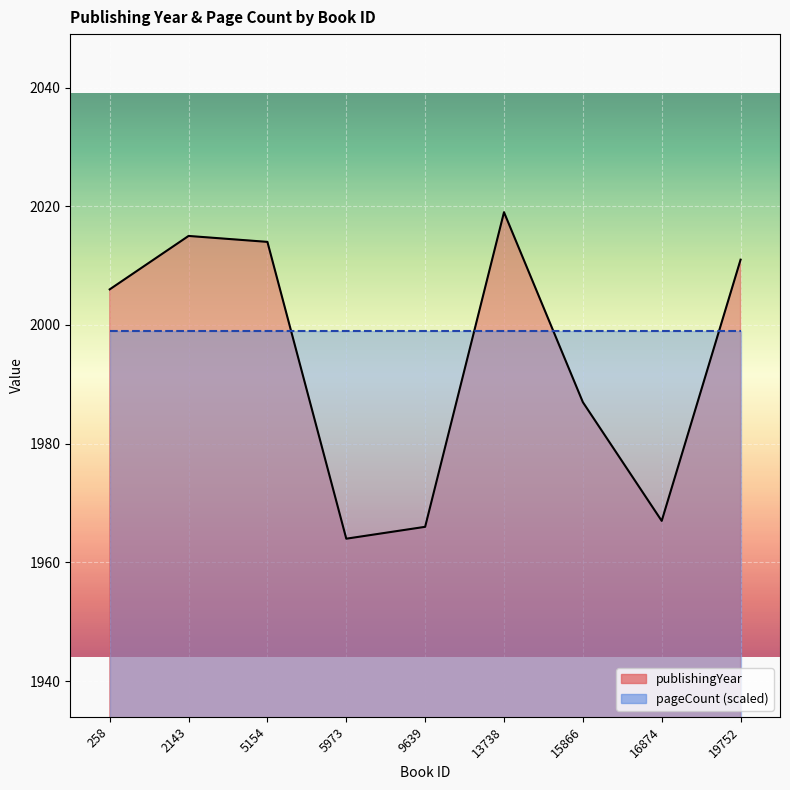

Where does the data first go above 2006?

2143